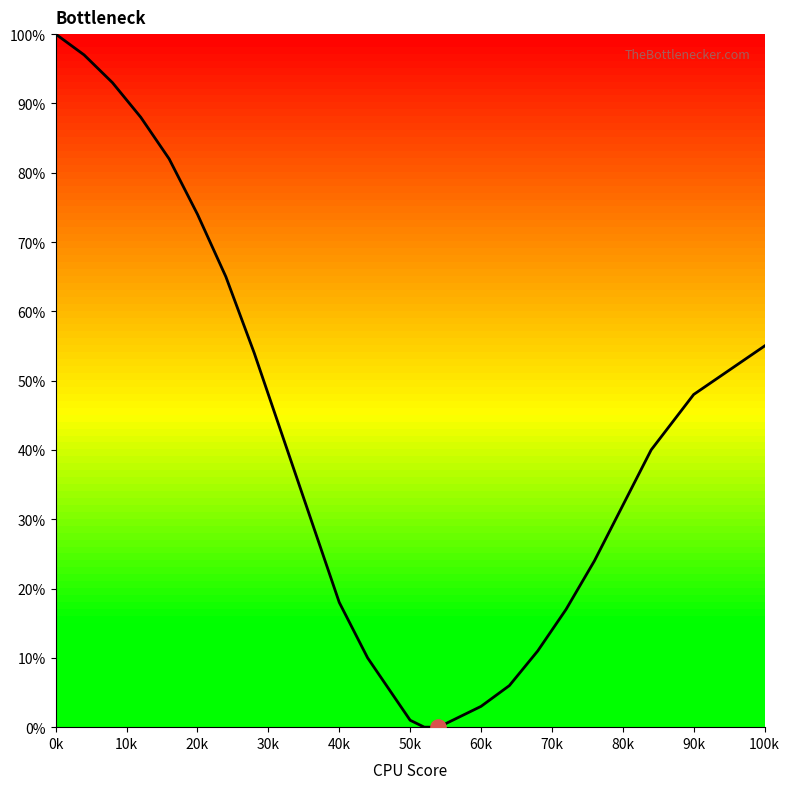

What is the maximum value shown in the chart?

100